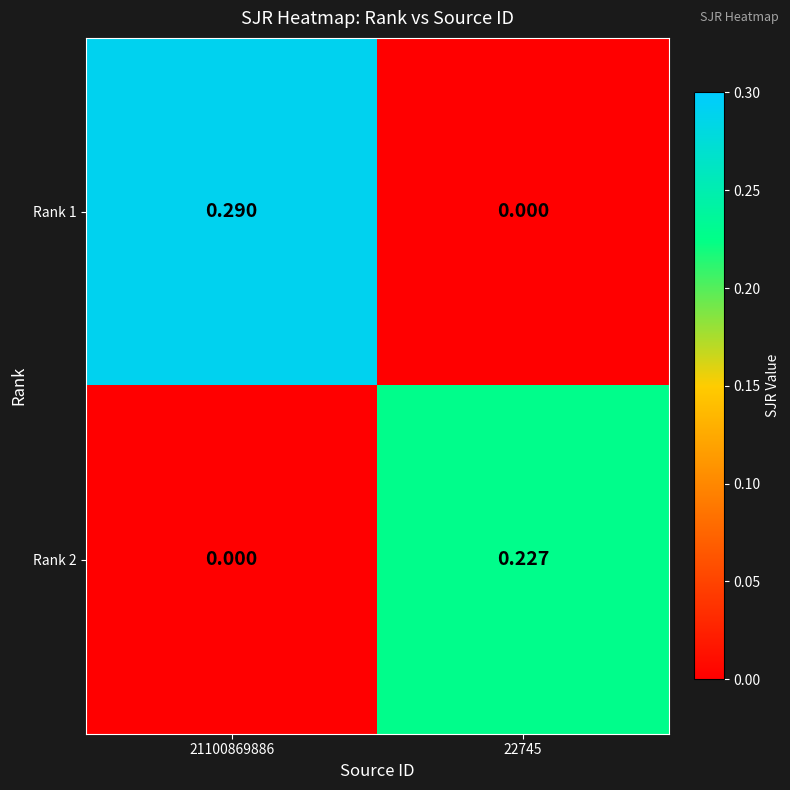

Is the value of Rank 1 at 21100869886 greater than the value of Rank 2 at 22745?

Yes